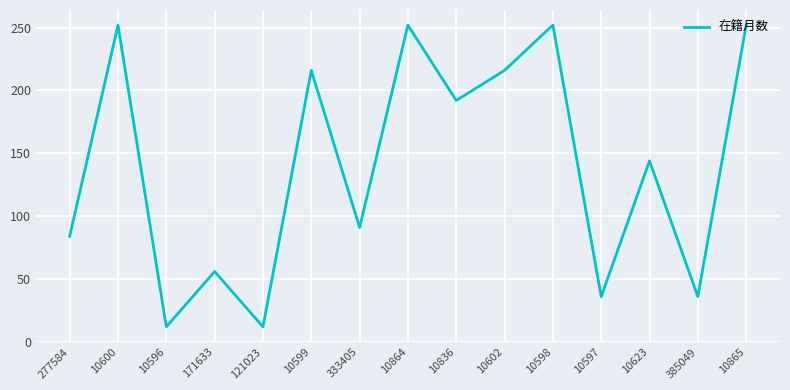

What is the ratio of the value at 171633 to the value at 10623?

0.4